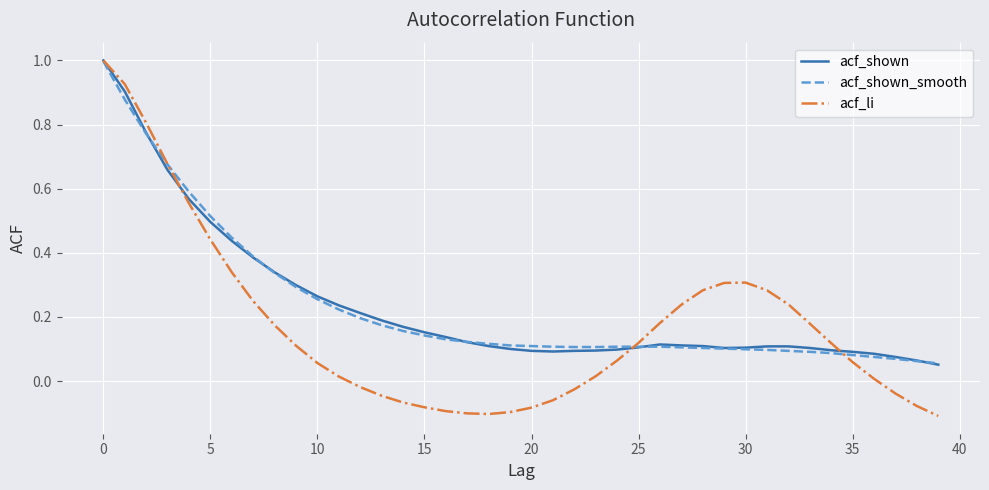

What is the maximum value for acf_li?

1.0